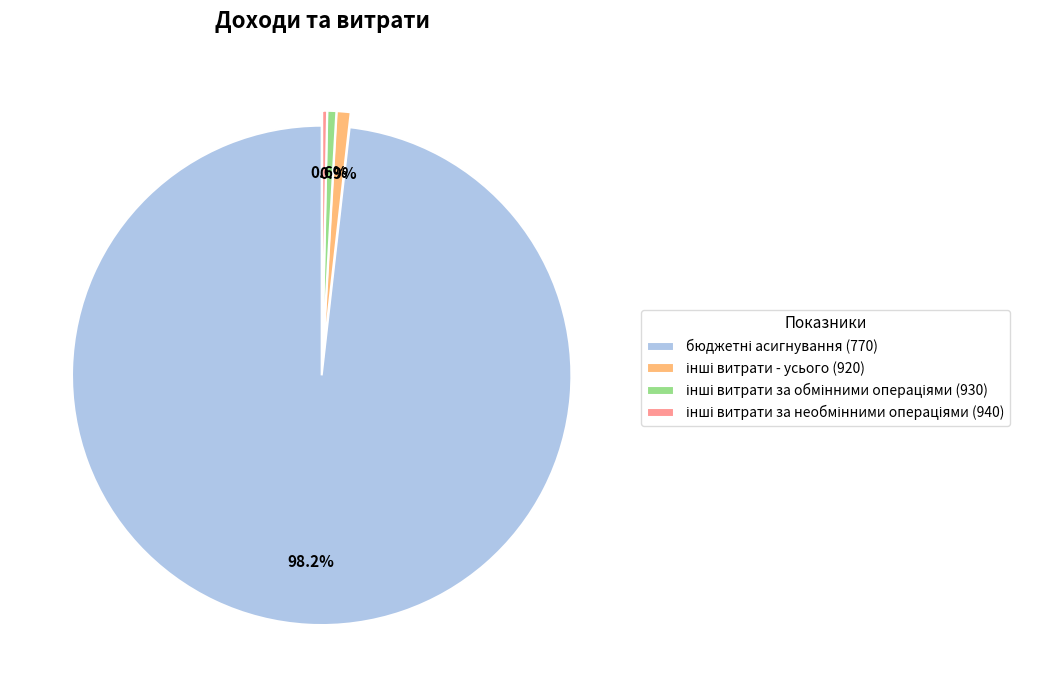

Is there a majority slice in this chart?

Yes